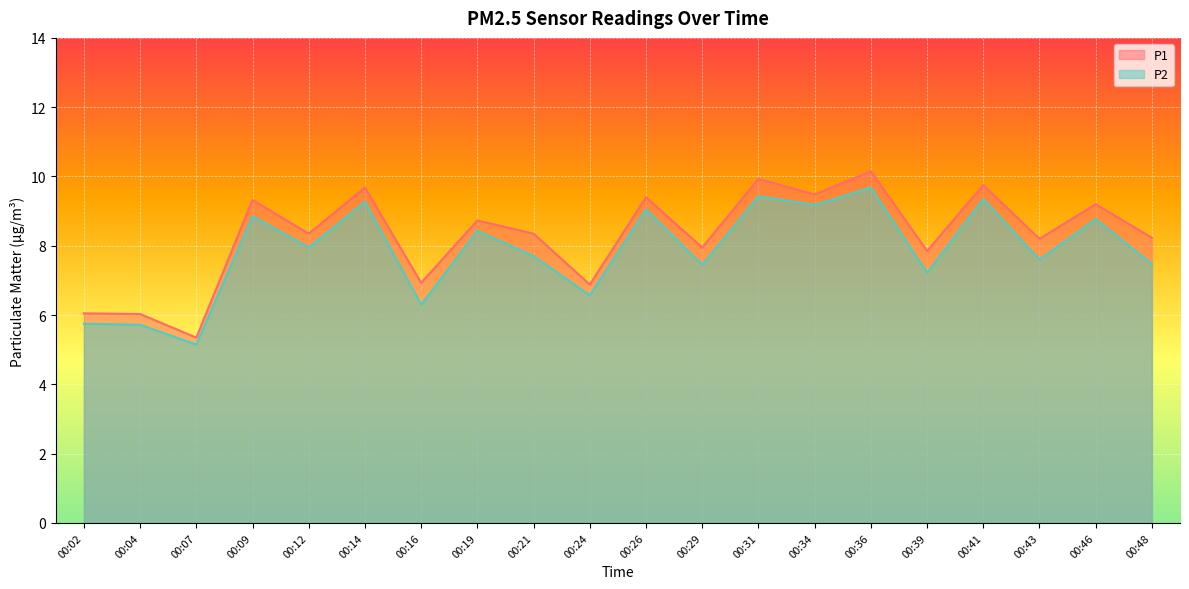

True or false: P1 and P2 cross at least once.

False